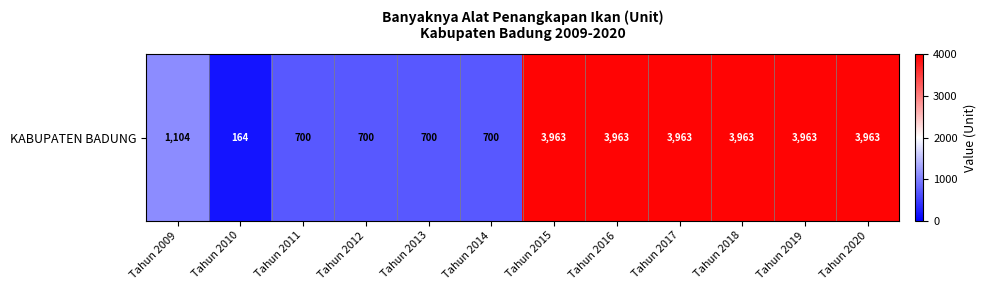

How many values are between 700 and 3963?

11